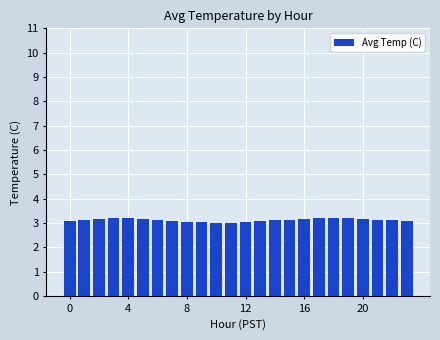

What is the minimum value shown in the chart?

3.0